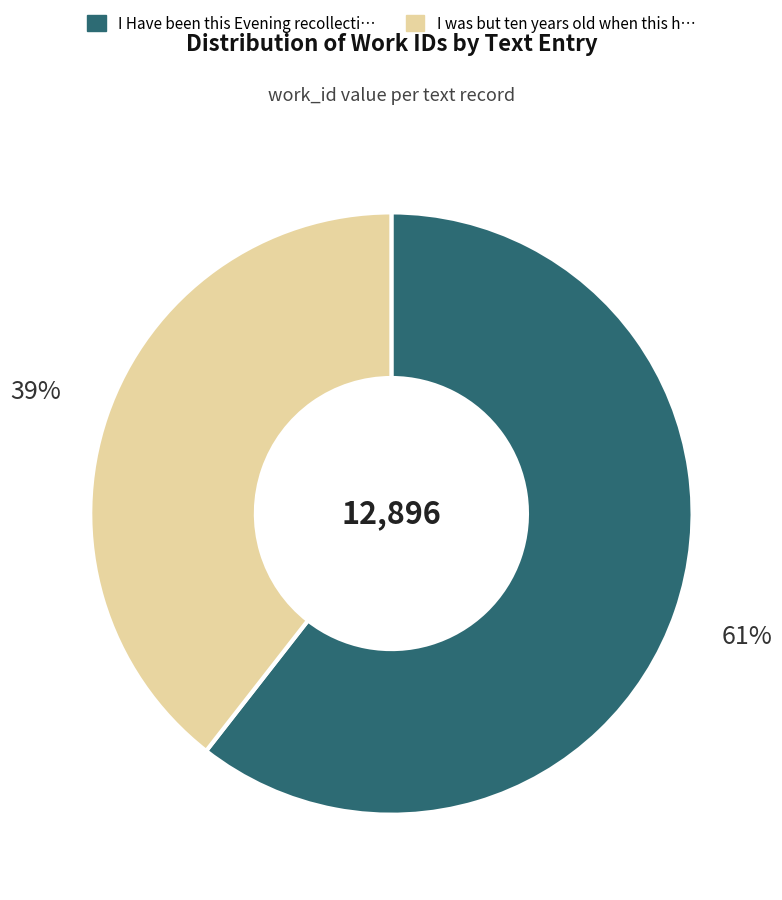

Count the number of slices in the pie.

2